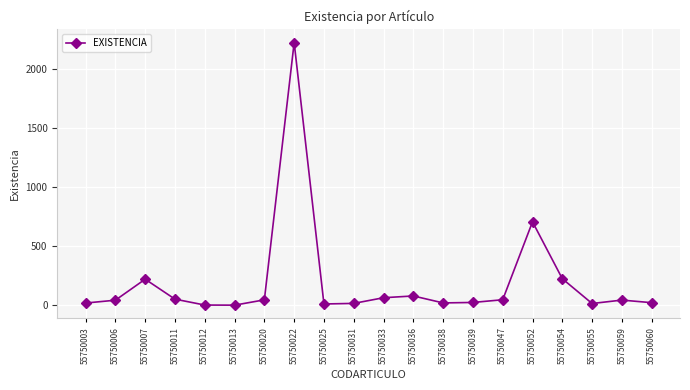

What is the change in value from 55750033 to 55750039?

-40